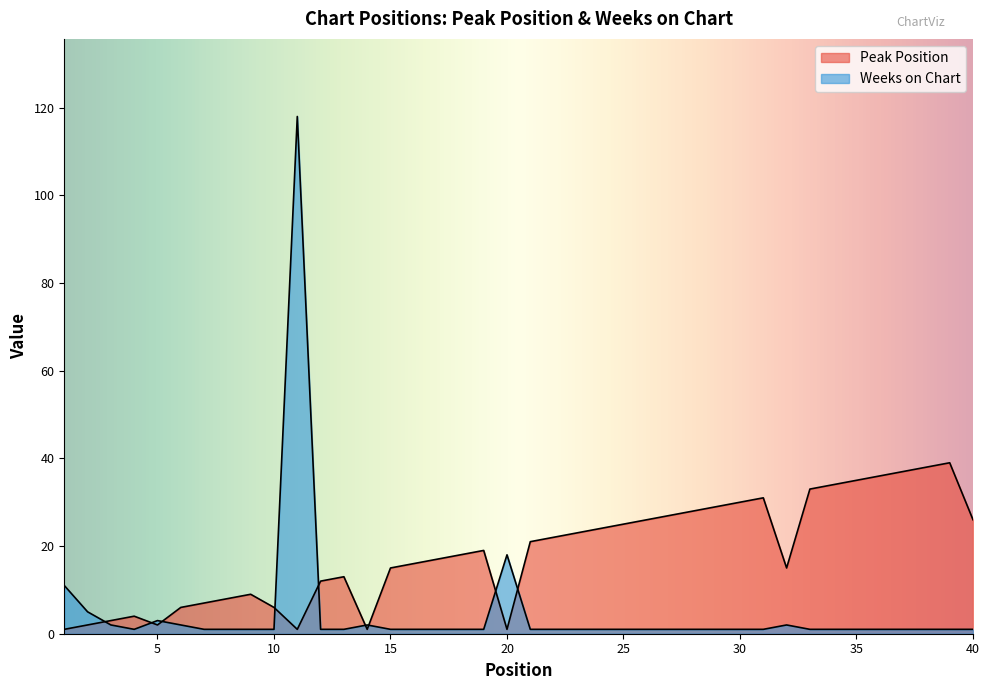

Where is Peak Position nearest to the value 20?

19